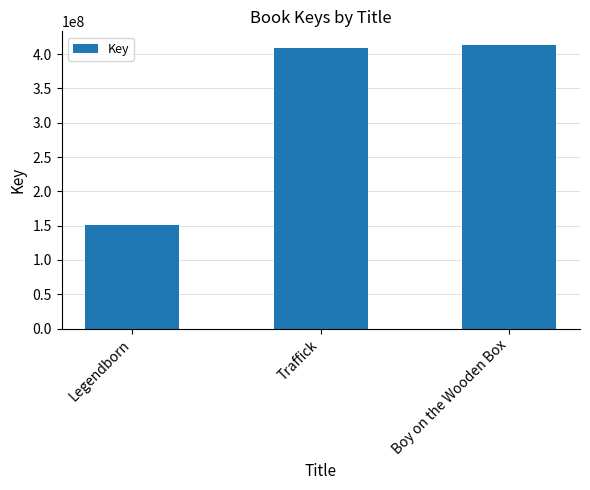

List the labels in order of value, smallest first.

Legendborn, Traffick, Boy on the Wooden Box